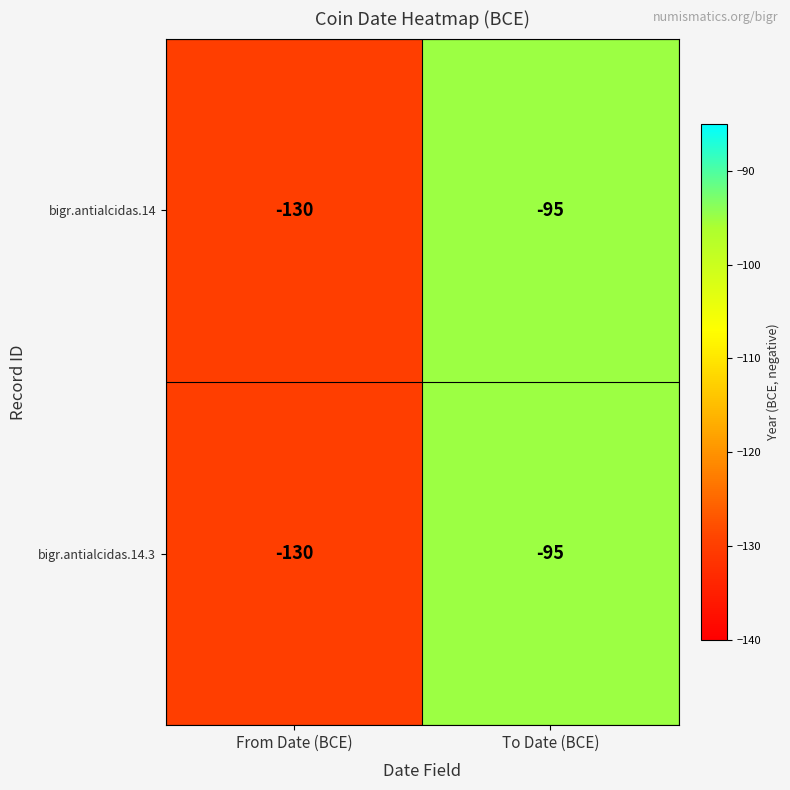

What is the difference between the bigr.antialcidas.14 values at To Date (BCE) and From Date (BCE)?

35